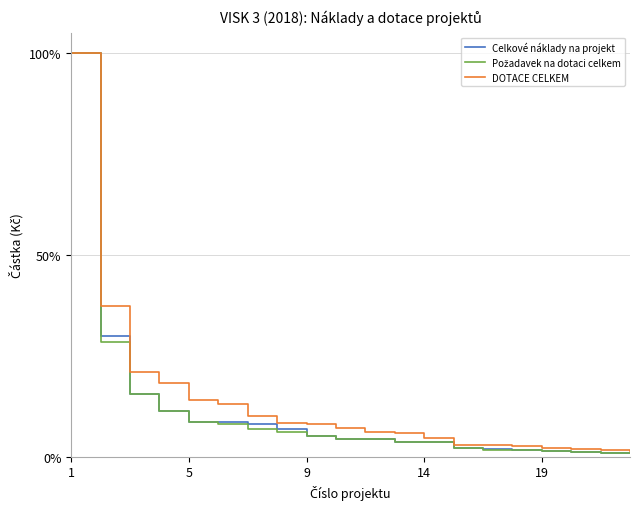

What is the greatest value displayed?

100.0